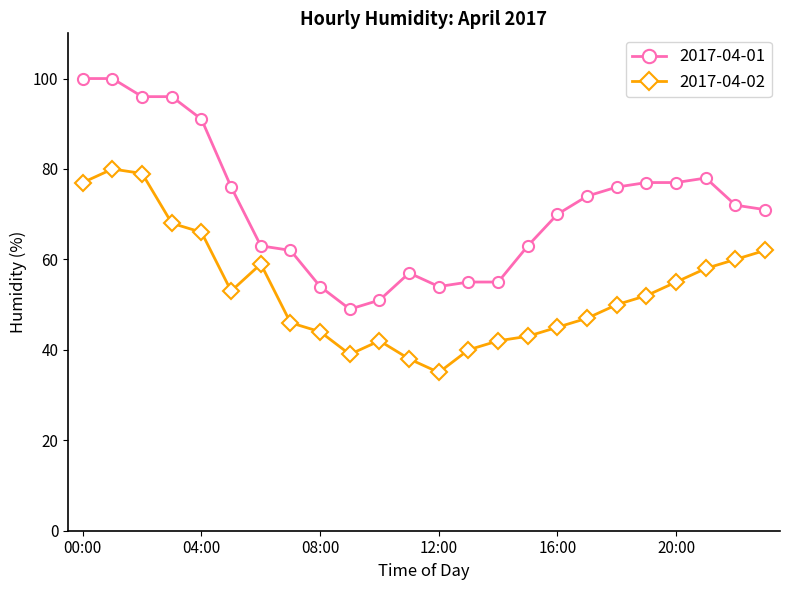

Rank the series by their maximum value, from highest to lowest.

2017-04-01, 2017-04-02